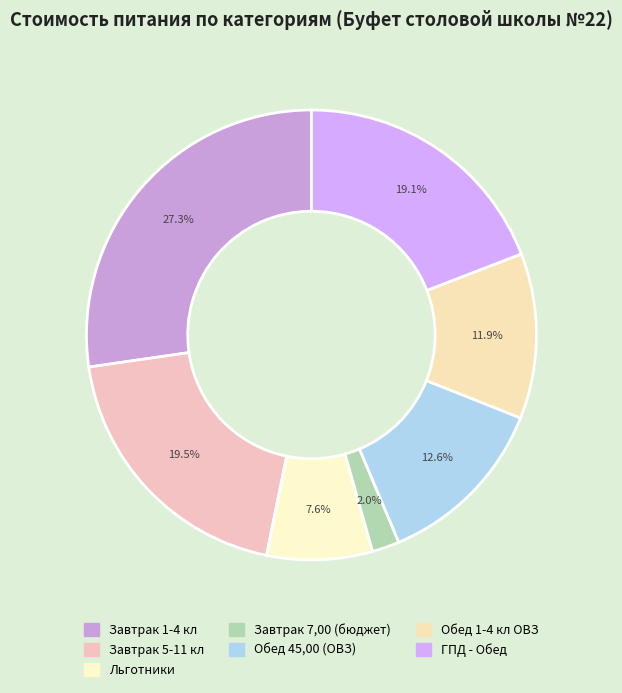

Which has a higher value, Обед 45,00 (ОВЗ) or Завтрак 5-11 кл?

Завтрак 5-11 кл